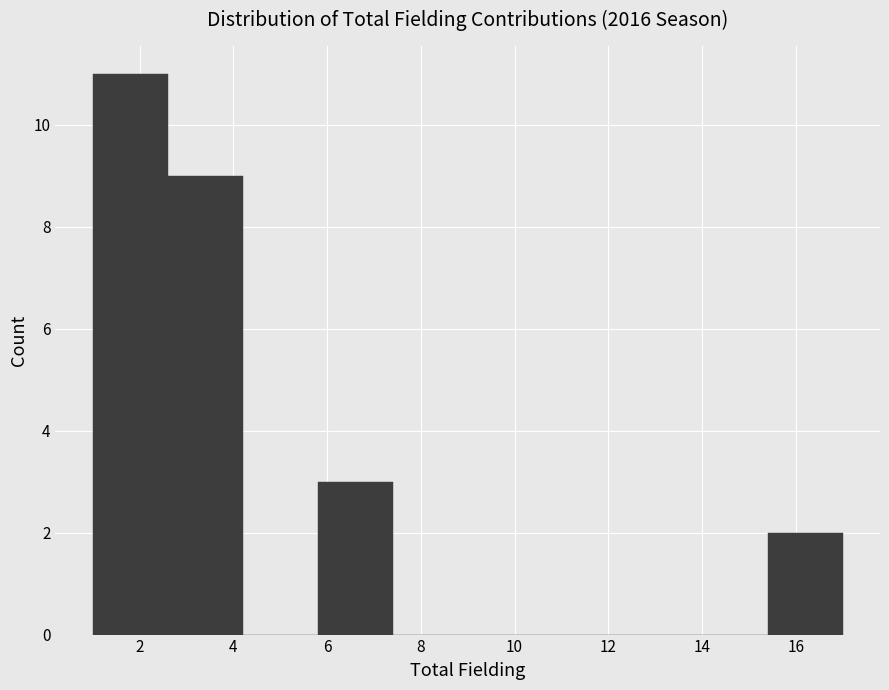

Reading left to right, transcribe this chart: for each bar, give the range it covers on the x-axis and its height. The values are not printed on the chart, so give them approximately, as read against the axis.

1.0 to 2.6: 11
2.6 to 4.2: 9
4.2 to 5.8: 0
5.8 to 7.4: 3
7.4 to 9.0: 0
9.0 to 10.6: 0
10.6 to 12.2: 0
12.2 to 13.8: 0
13.8 to 15.4: 0
15.4 to 17.0: 2